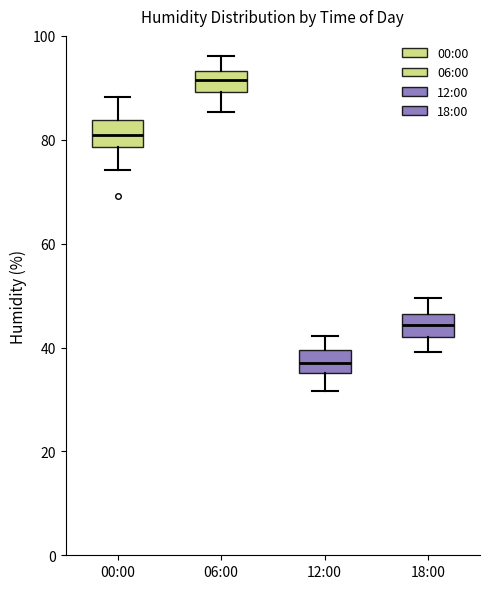

Reading left to right, transcribe this box plot: for each box, give where its median line is, the range the box spans, and where its two whiskers end, as read against the y-axis. The values are not printed on the chart, so give them approximately, as read against the axis.

00:00: median 82, box 78 to 84, whiskers 74 to 88
06:00: median 92, box 90 to 94, whiskers 86 to 96
12:00: median 38, box 36 to 40, whiskers 32 to 42
18:00: median 44, box 42 to 46, whiskers 40 to 50